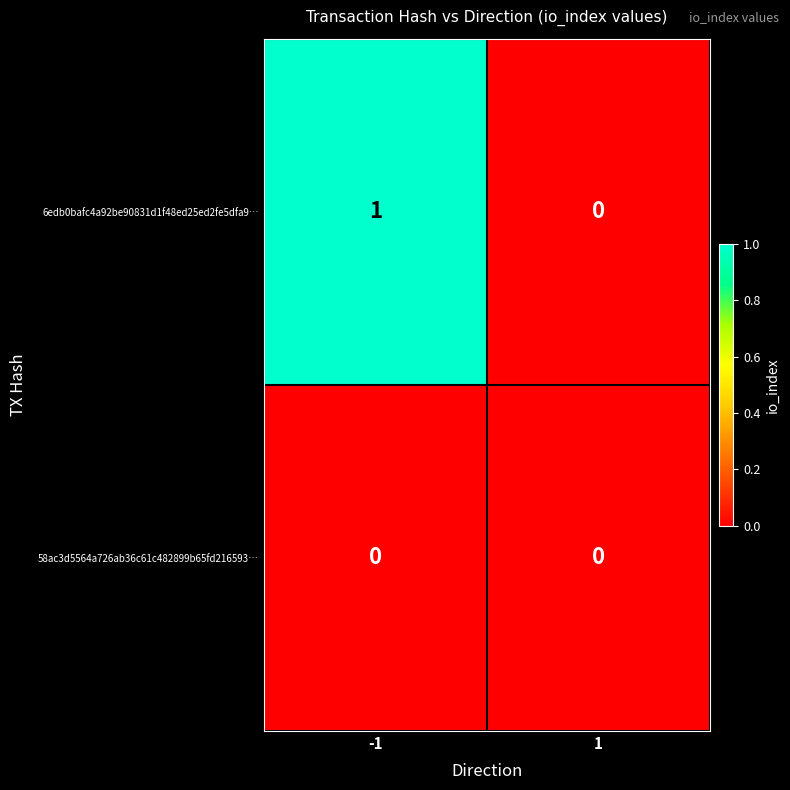

Rank the series by their maximum value, from lowest to highest.

58ac3d5564a726ab36c61c482899b65fd216593…, 6edb0bafc4a92be90831d1f48ed25ed2fe5dfa9…